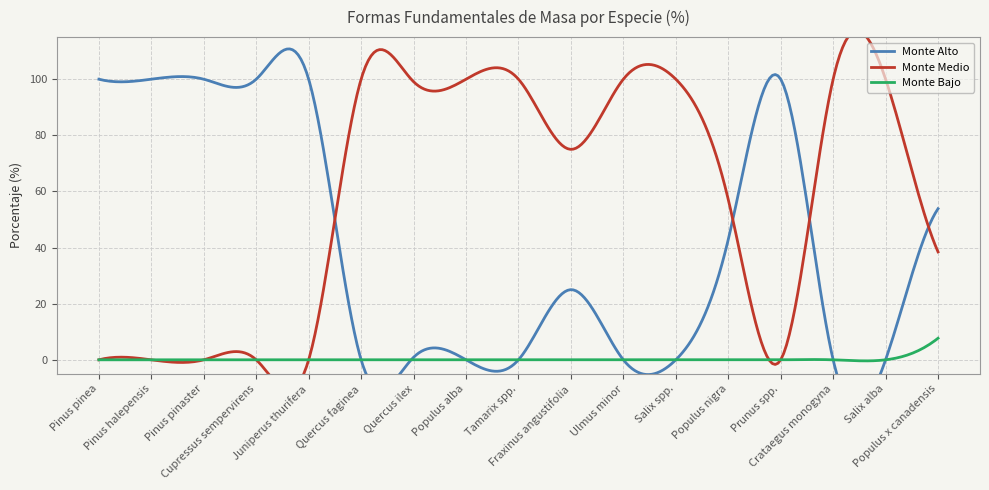

Where is the first local maximum for Monte Medio?

Quercus faginea